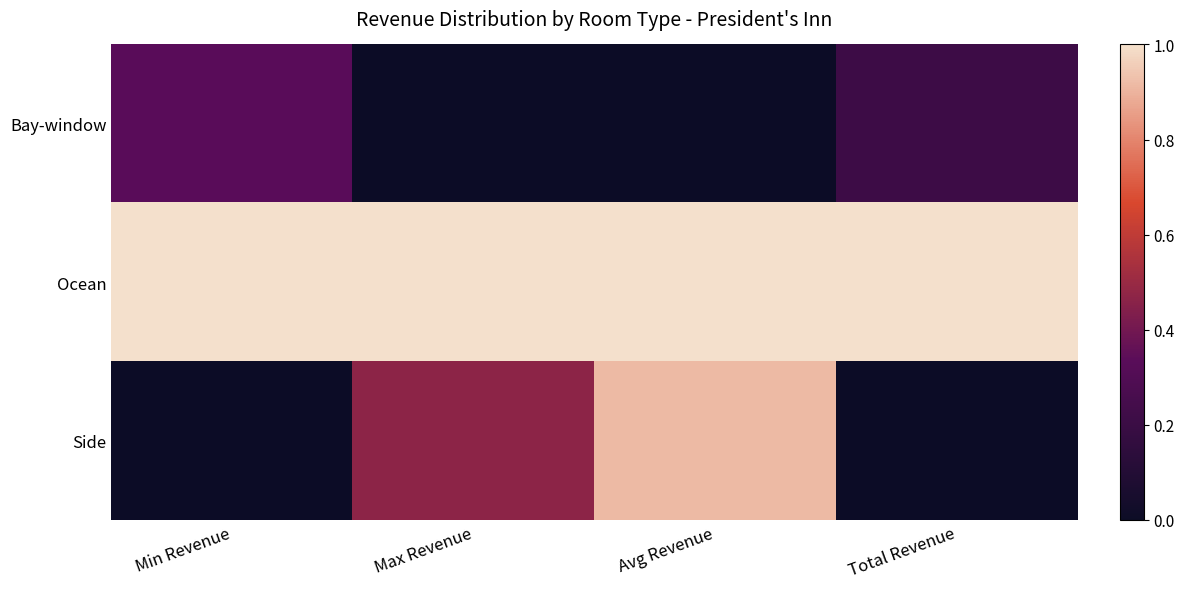

Which series changed the most between Max Revenue and Total Revenue?

Side